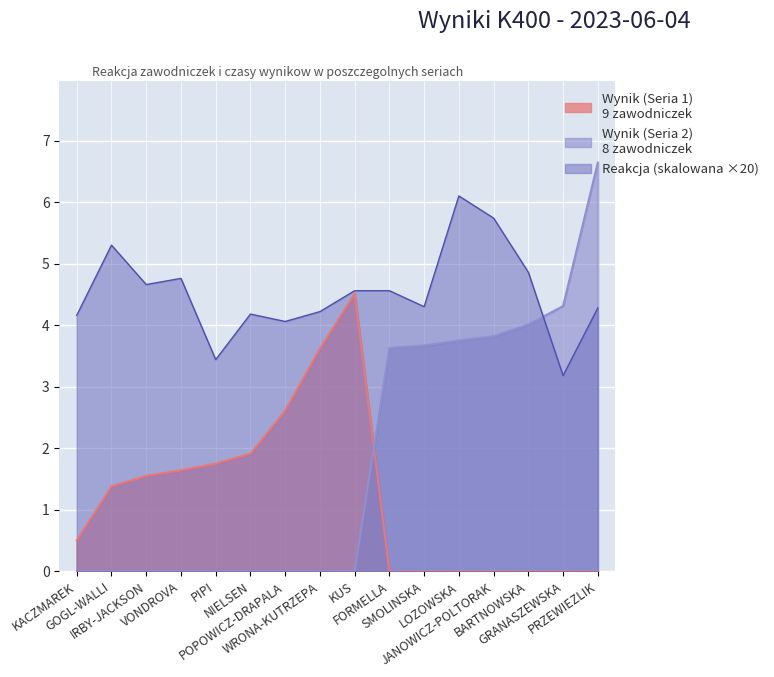

What is the difference between the maximum and minimum values?

2.9